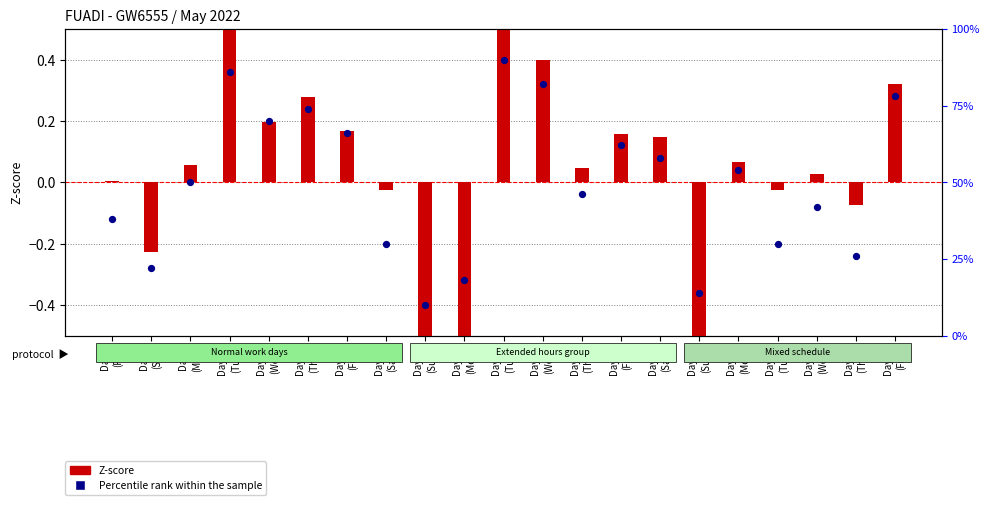

Is the value of Percentile rank within sample at Day 6
(Fri) greater than the value of Z-score (hours worked) at Day 20
(Fri)?

No